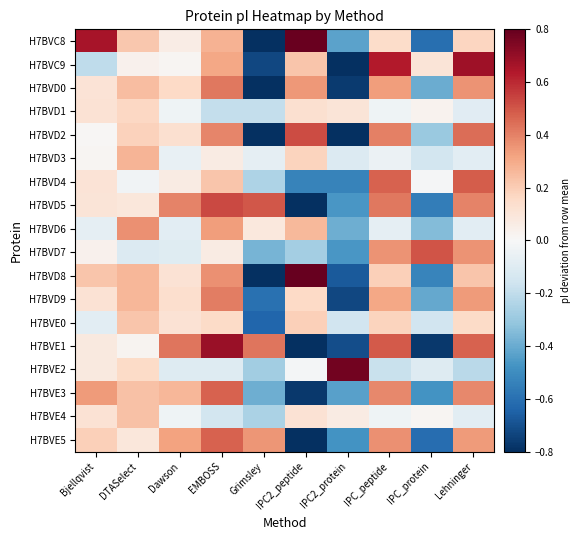

Which label corresponds to the largest value in the chart?

IPC2_peptide